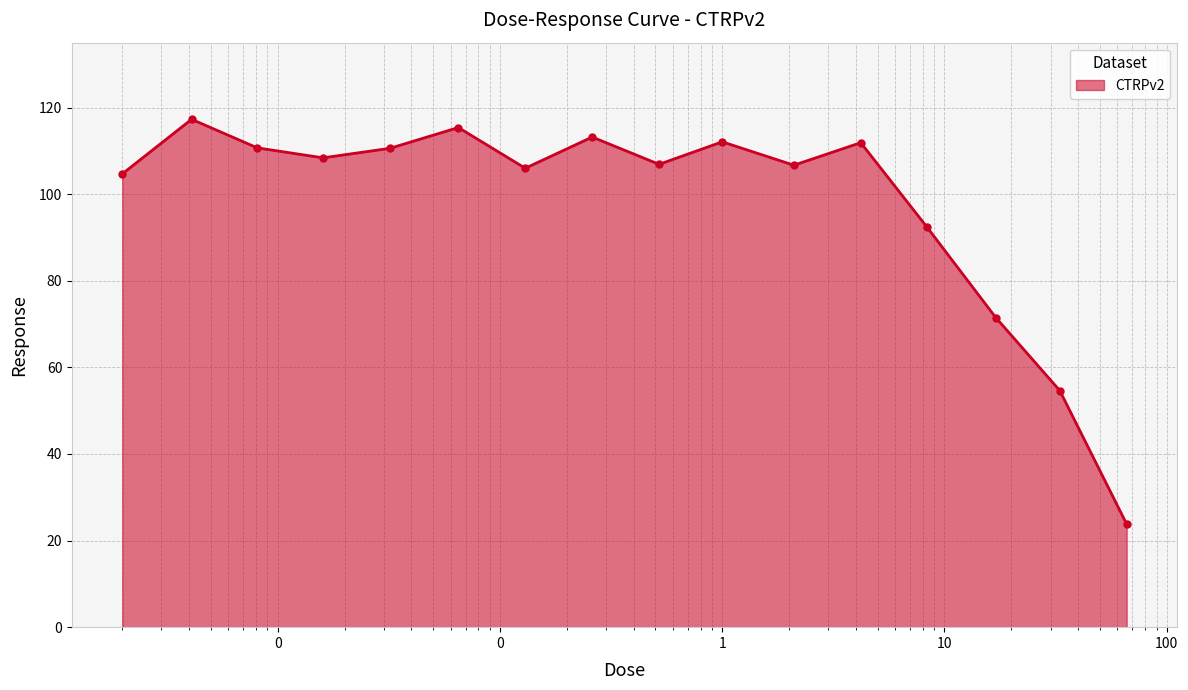

True or false: the data has more than 0 interior local peaks.

True